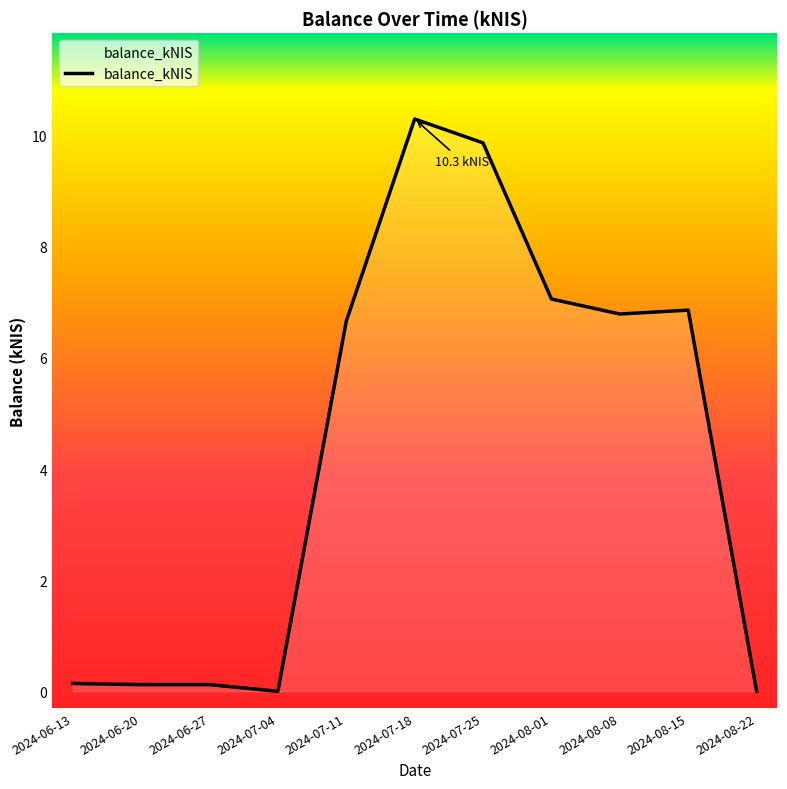

Reading right to left, transcribe all the data shown in this chart.

0.0	6.9	6.8	7.1	9.9	10.3	6.7	0.0	0.1	0.1	0.1